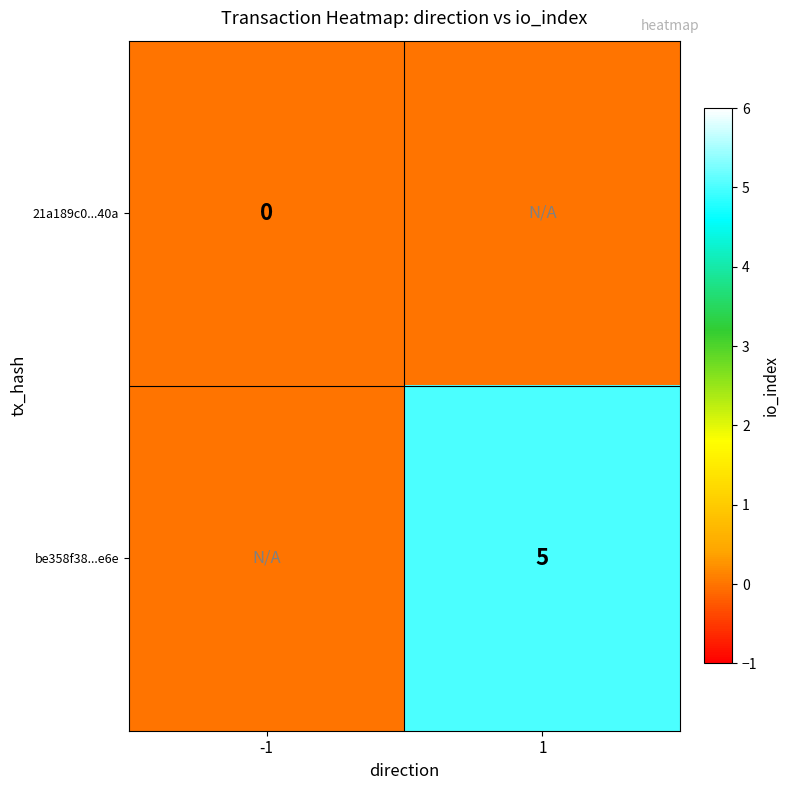

Which category has the lowest value across all series?

-1